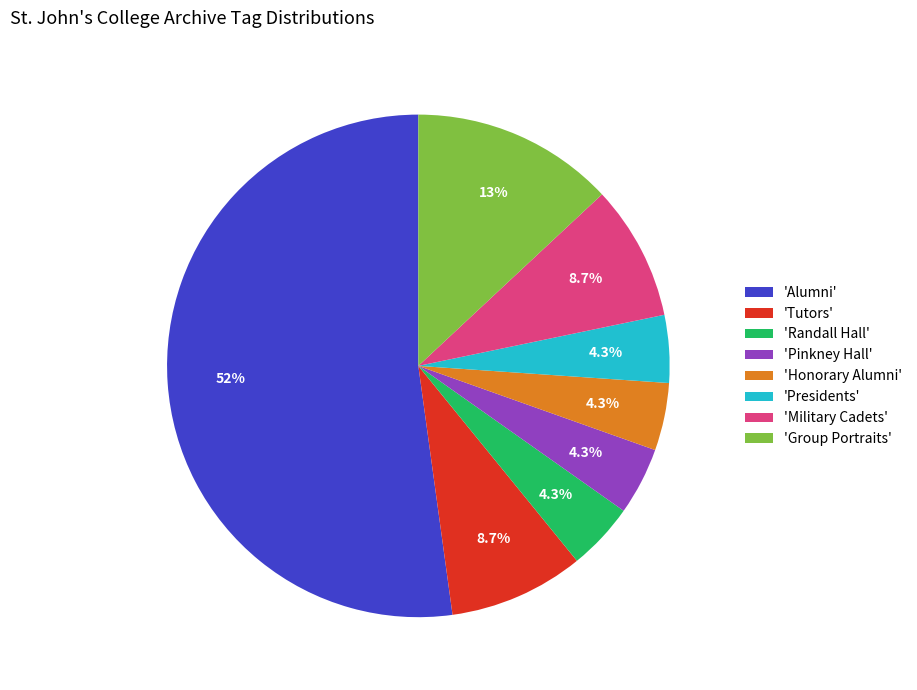

How many segments does this pie chart have?

8